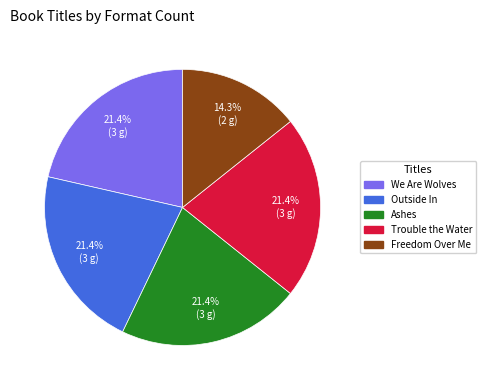

How many slices are in this pie chart?

5